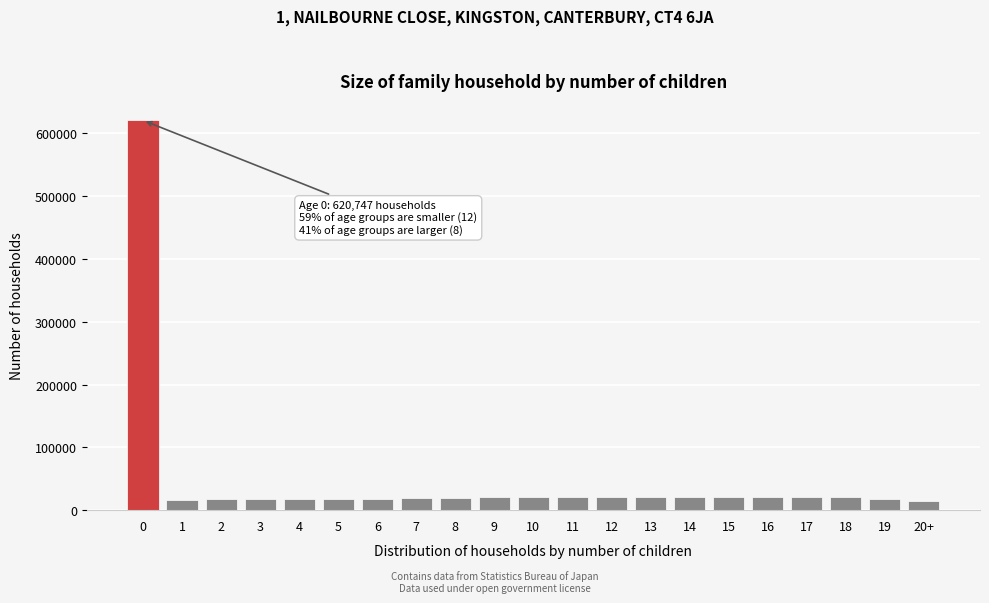

What is the greatest value displayed?

620747